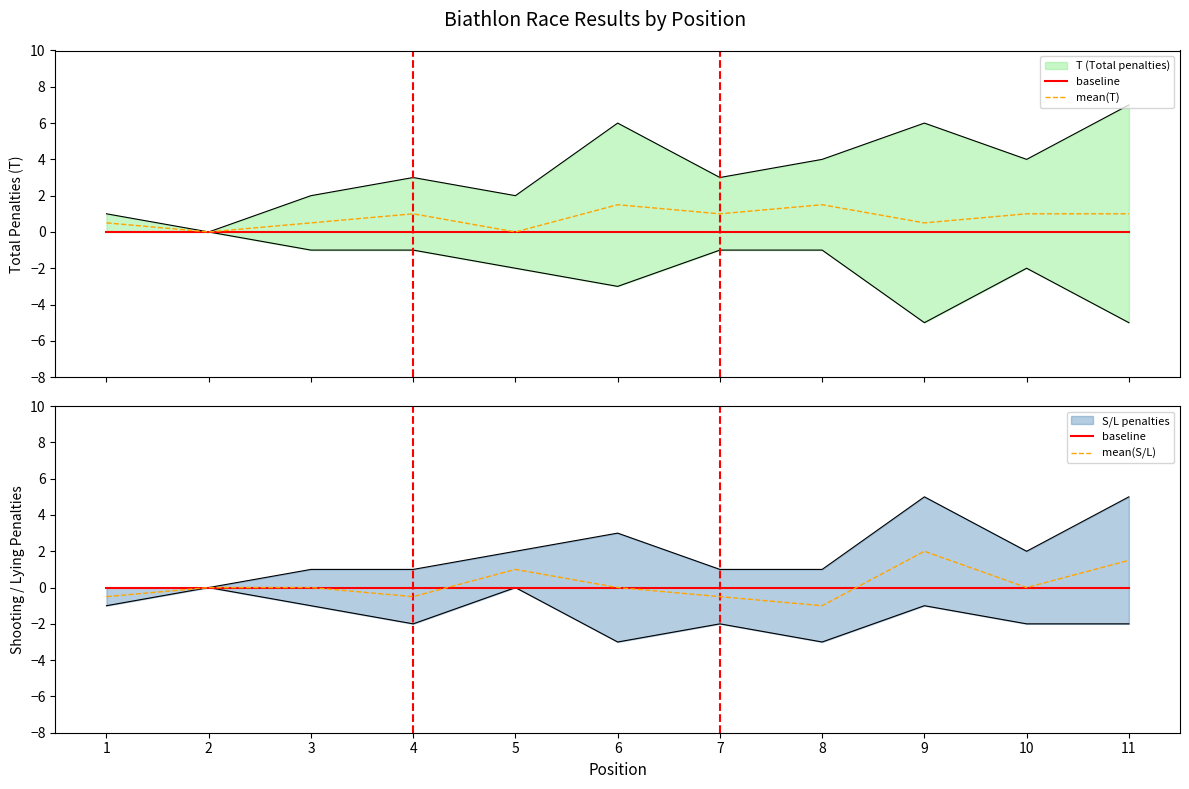

Read the mean(T) value at 11.

1.0